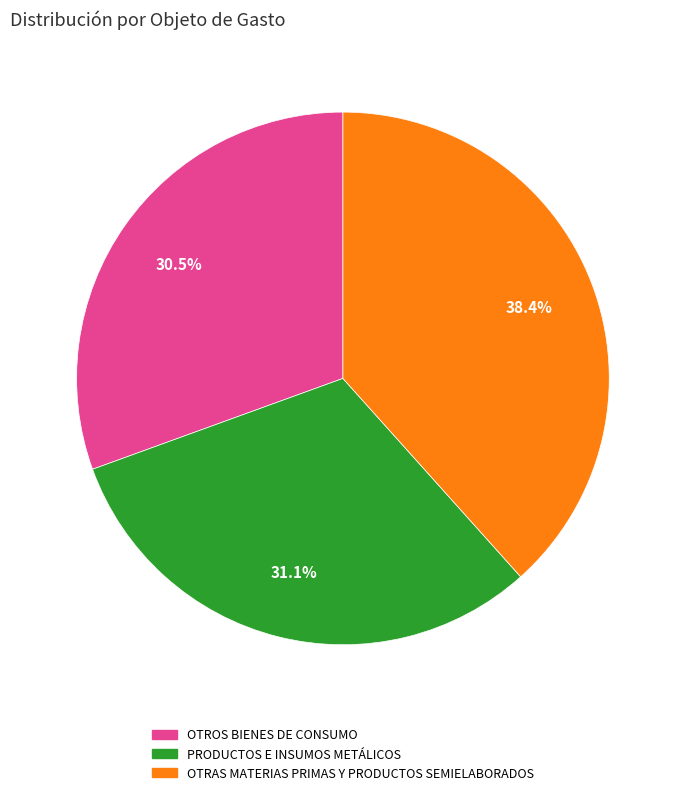

Count the number of slices in the pie.

3